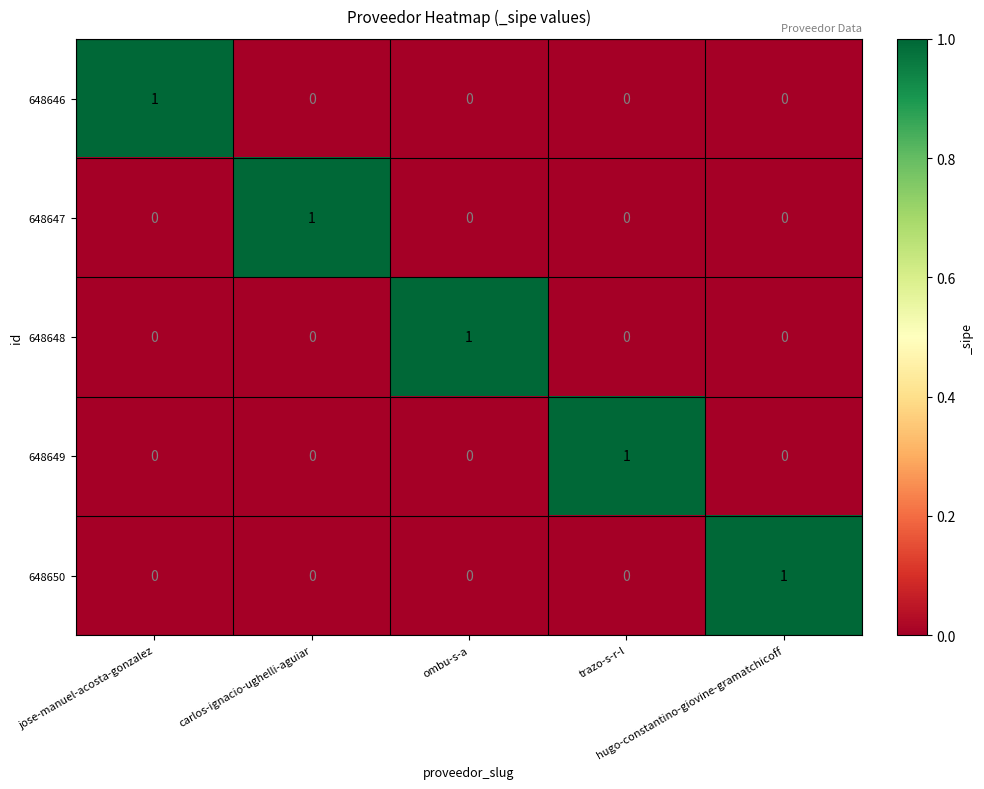

How many 648646 values are between 0 and 1?

5